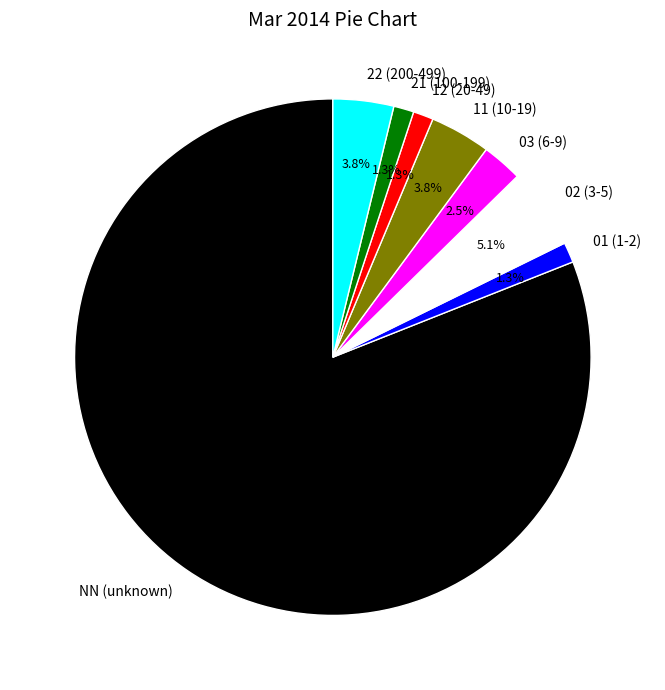

What is the largest slice in the pie chart?

NN (unknown)